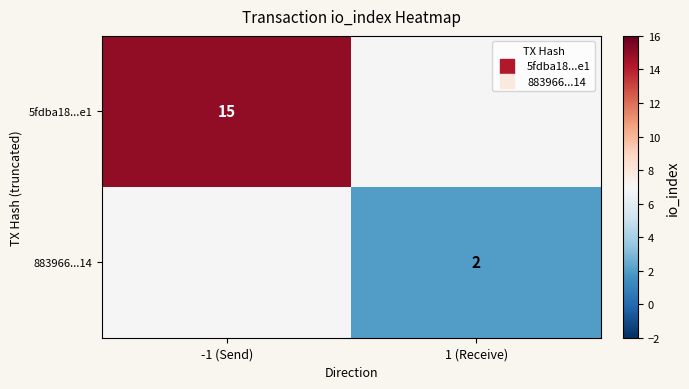

Which series has the largest range (max minus min)?

5fdba18...e1